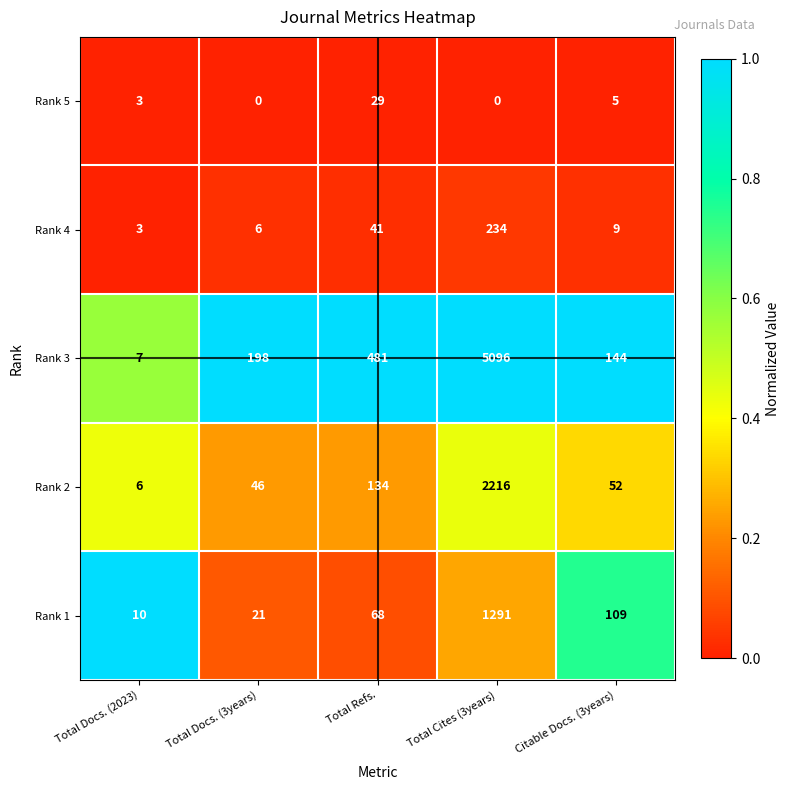

At which category is the sum across all series the highest?

Total Cites (3years)